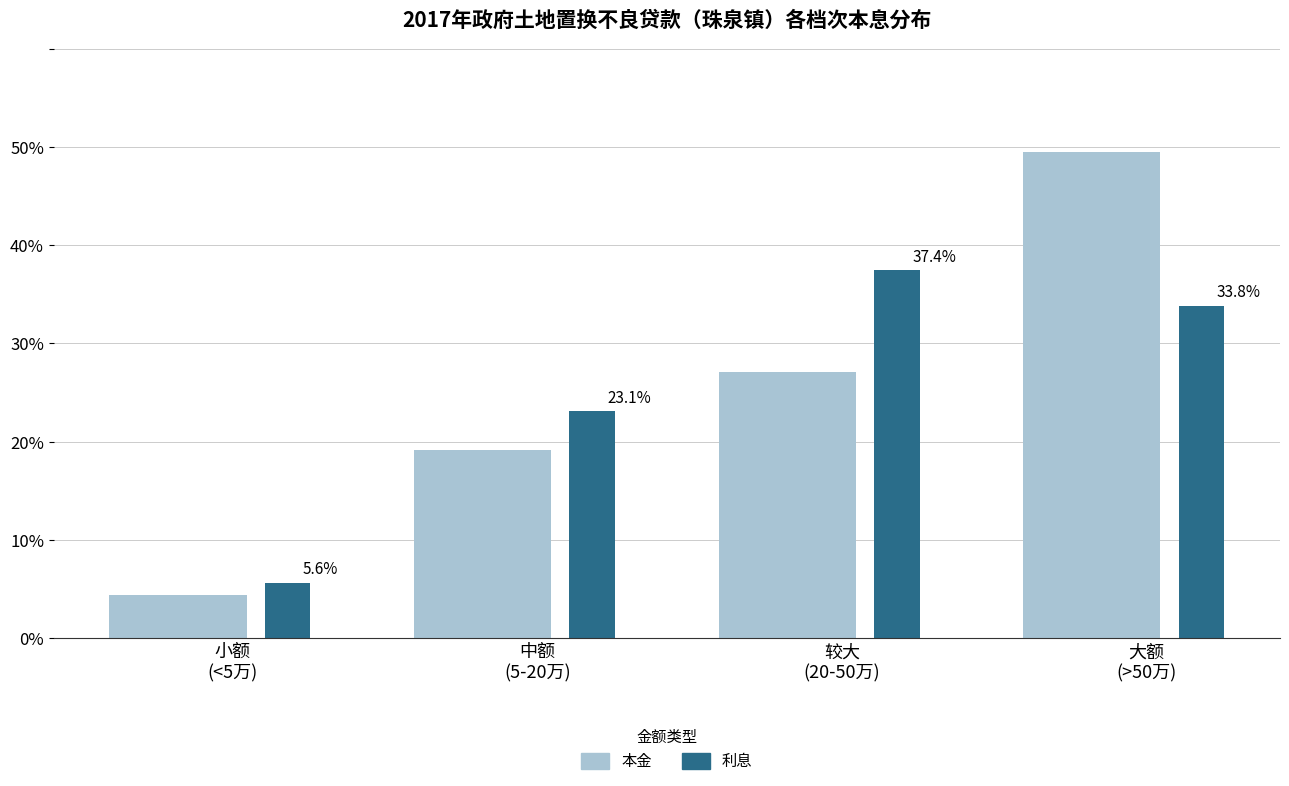

What is the maximum value shown in the chart?

49.5